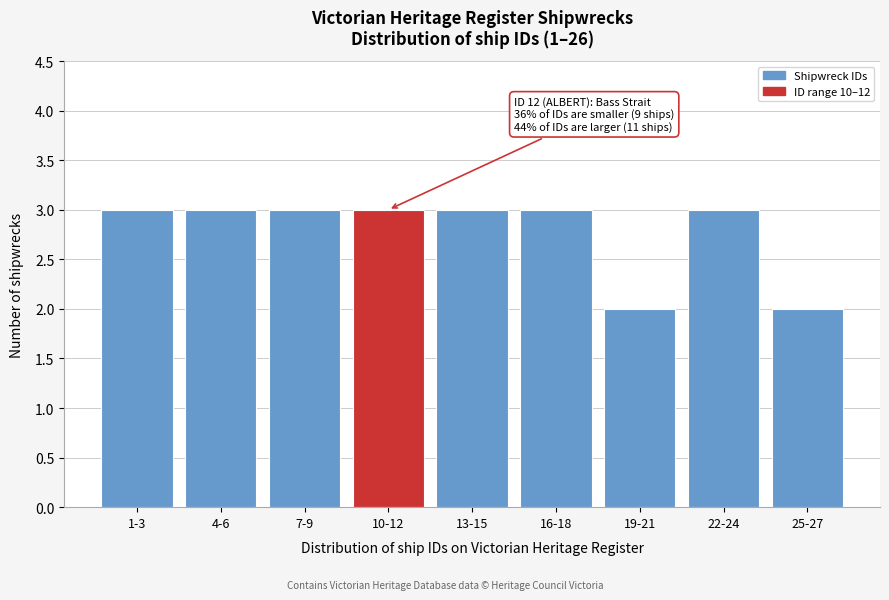

Reading left to right, transcribe all the data shown in this chart.

3	3	3	3	3	3	2	3	2